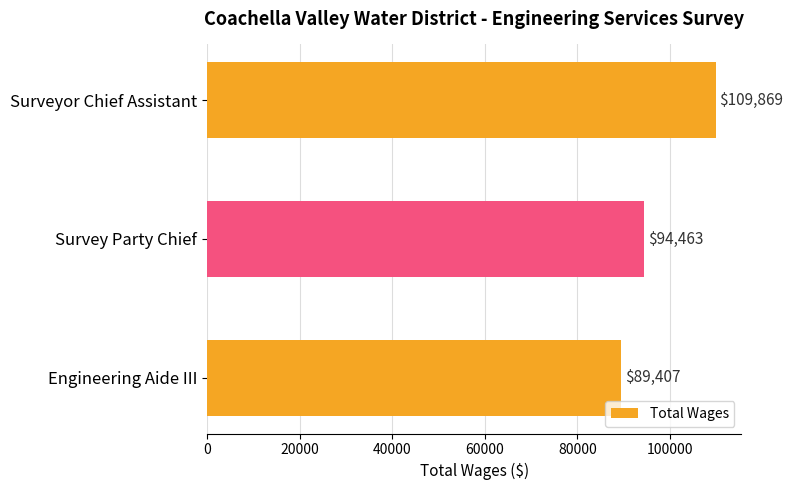

Read the value at Survey Party Chief.

94463